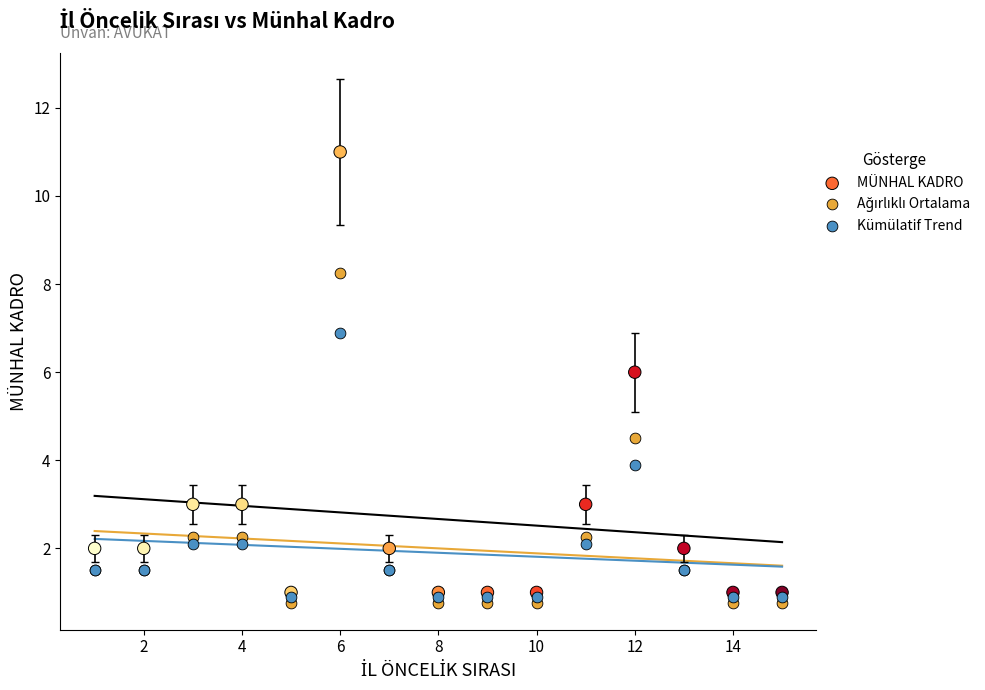

Across all series, what Y value is closest to 5?

4.5